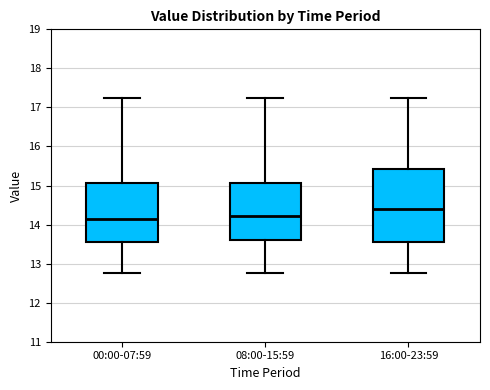

Which box's median line is the highest?

16:00-23:59